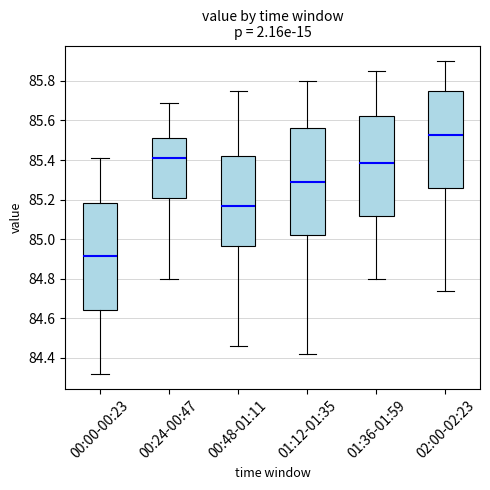

Reading left to right, transcribe this box plot: for each box, give where its median line is, the range the box spans, and where its two whiskers end, as read against the y-axis. The values are not printed on the chart, so give them approximately, as read against the axis.

00:00-00:23: median 84.92, box 84.64 to 85.18, whiskers 84.32 to 85.42
00:24-00:47: median 85.42, box 85.20 to 85.52, whiskers 84.80 to 85.70
00:48-01:11: median 85.18, box 84.96 to 85.42, whiskers 84.46 to 85.76
01:12-01:35: median 85.30, box 85.02 to 85.56, whiskers 84.42 to 85.80
01:36-01:59: median 85.38, box 85.12 to 85.62, whiskers 84.80 to 85.86
02:00-02:23: median 85.52, box 85.26 to 85.76, whiskers 84.74 to 85.90